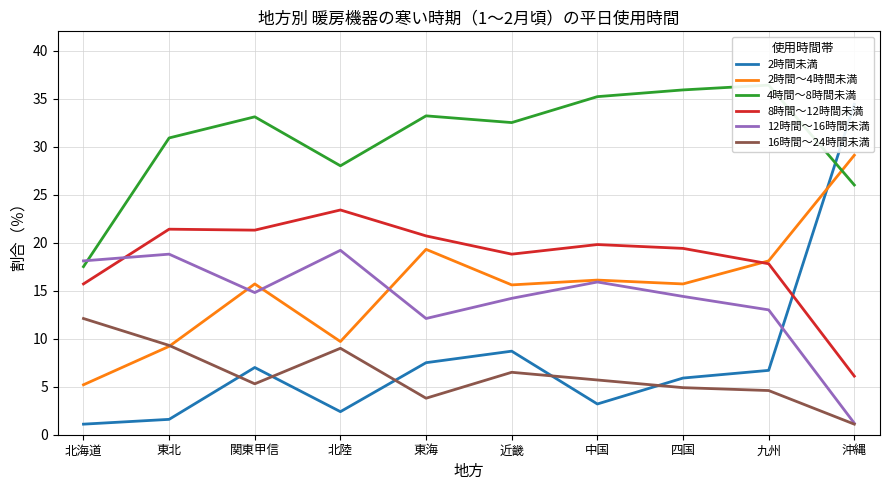

How many interior local peaks does the 2時間～4時間未満 series have?

3